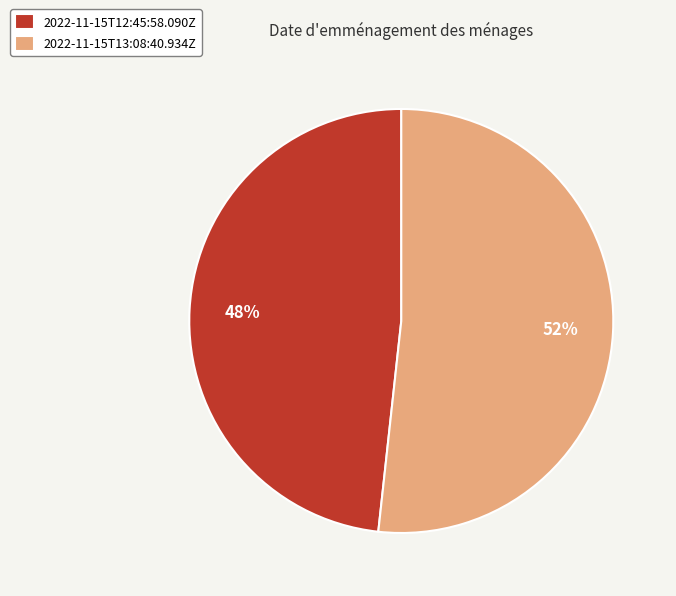

To the nearest percent, what is the average slice percentage?

50%